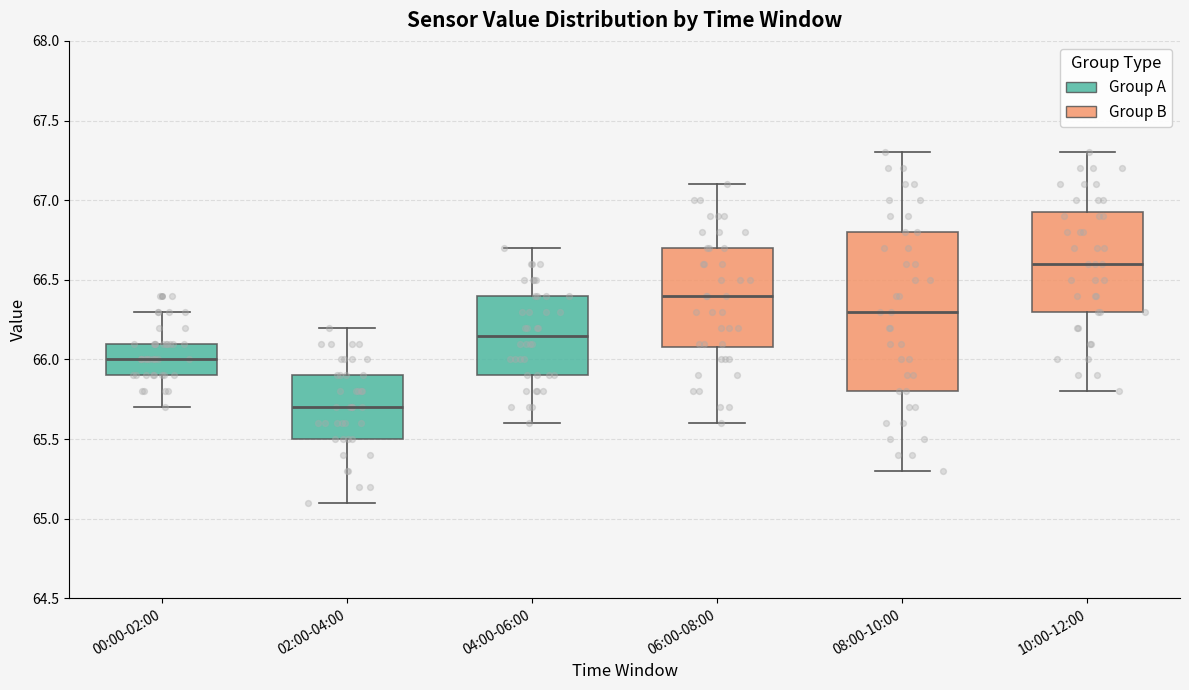

Where does the upper whisker of the box for 10:00-12:00 end on the y-axis? The values are not printed on the chart, so give them approximately, as read against the axis.

67.30